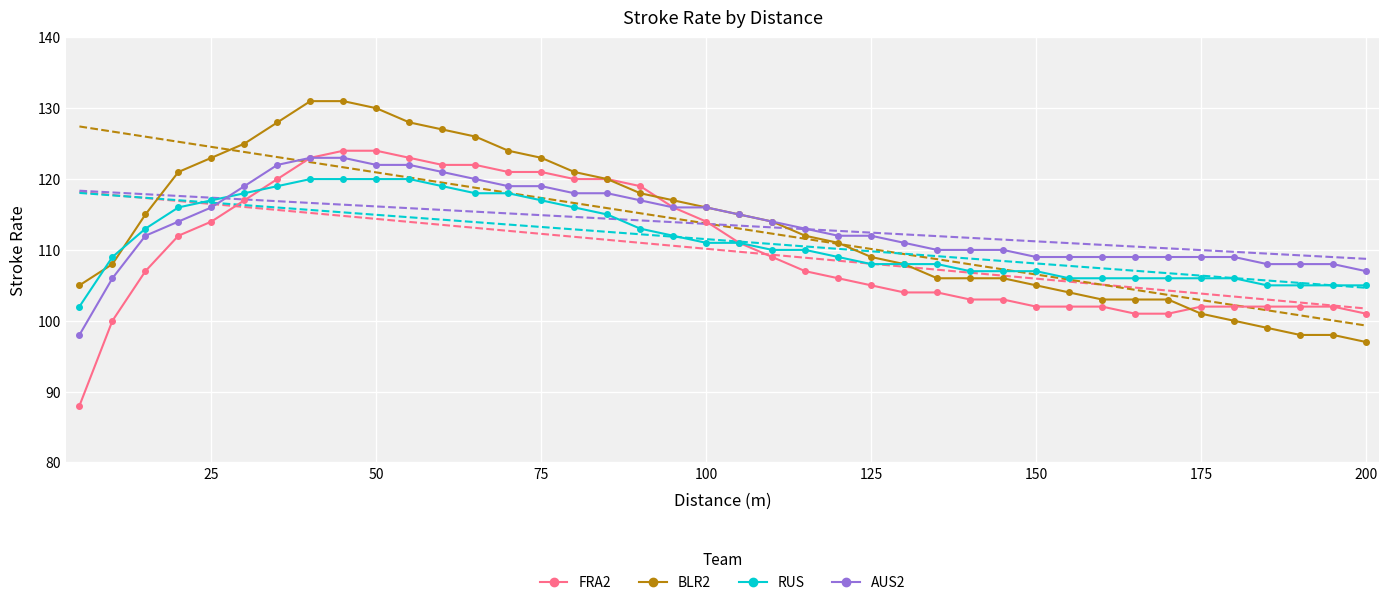

Is this an area chart (filled region under the line)?

No